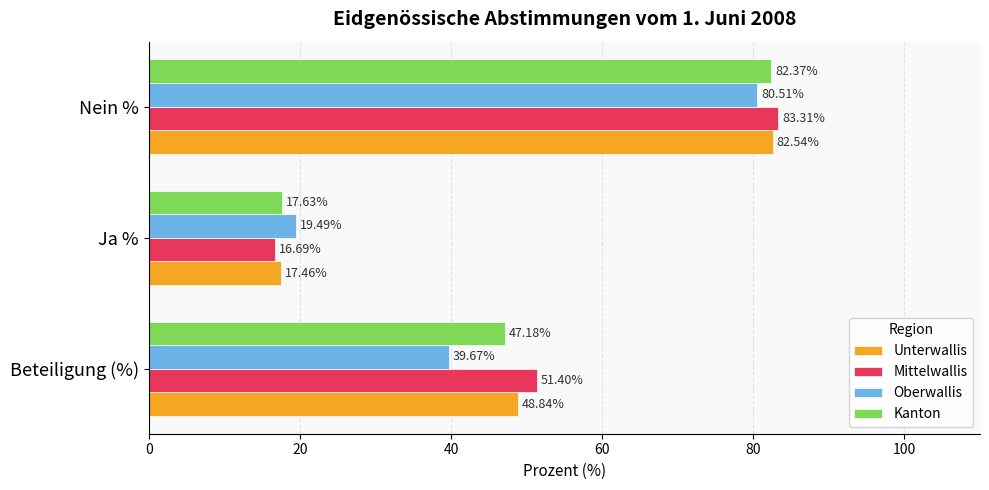

At which label does Unterwallis reach its minimum?

Ja %